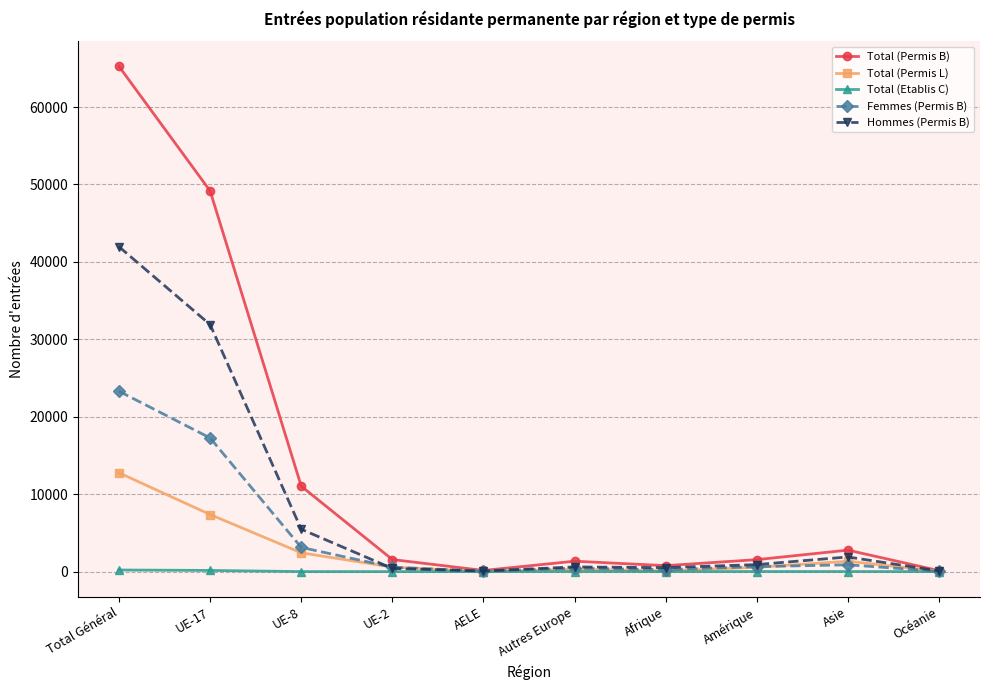

Rank the series by their maximum value, from highest to lowest.

Total (Permis B), Hommes (Permis B), Femmes (Permis B), Total (Permis L), Total (Etablis C)